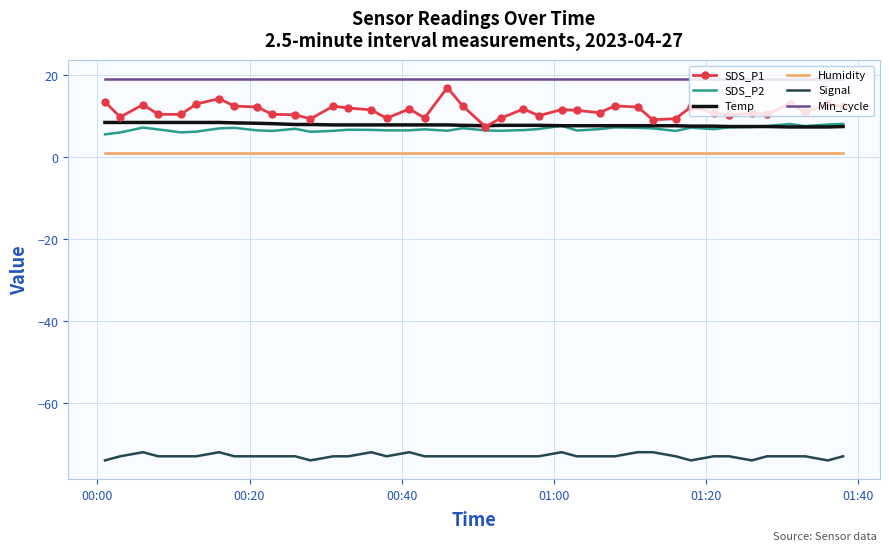

Which series has the largest total across all categories?

Min_cycle